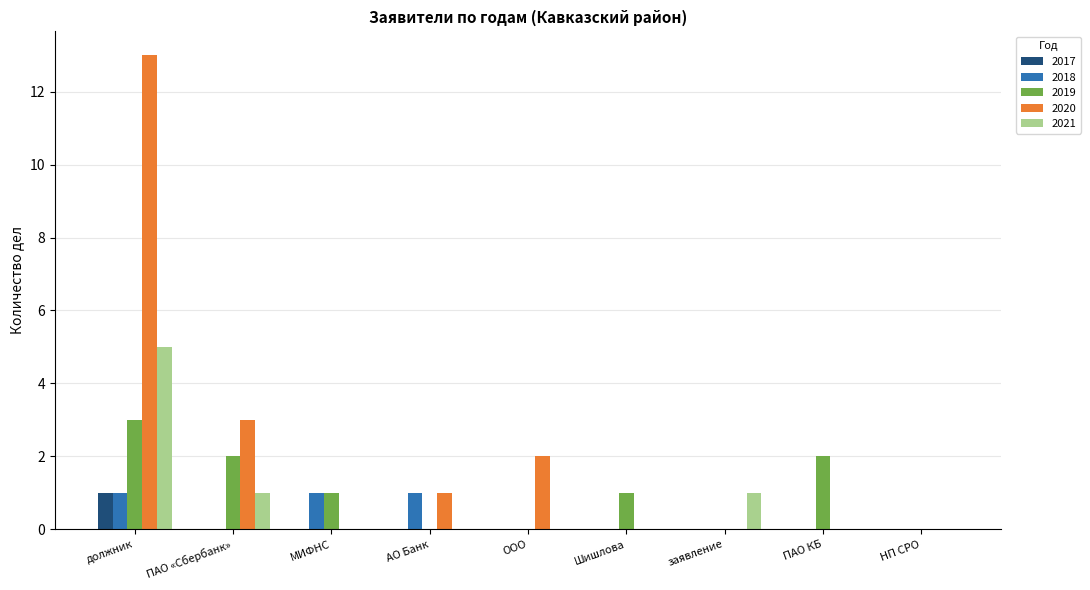

What are all the series names shown in the legend?

2017, 2018, 2019, 2020, 2021